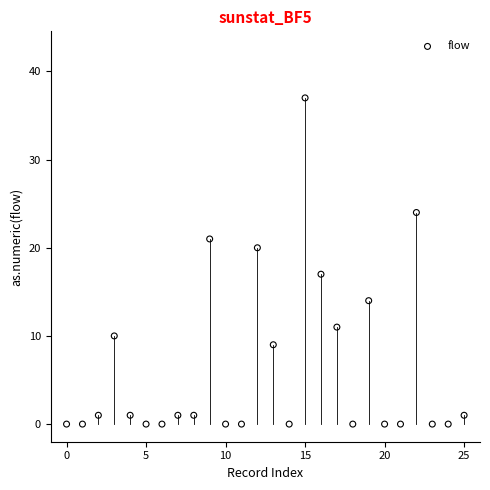

What is the range of Y values (max minus min)?

37